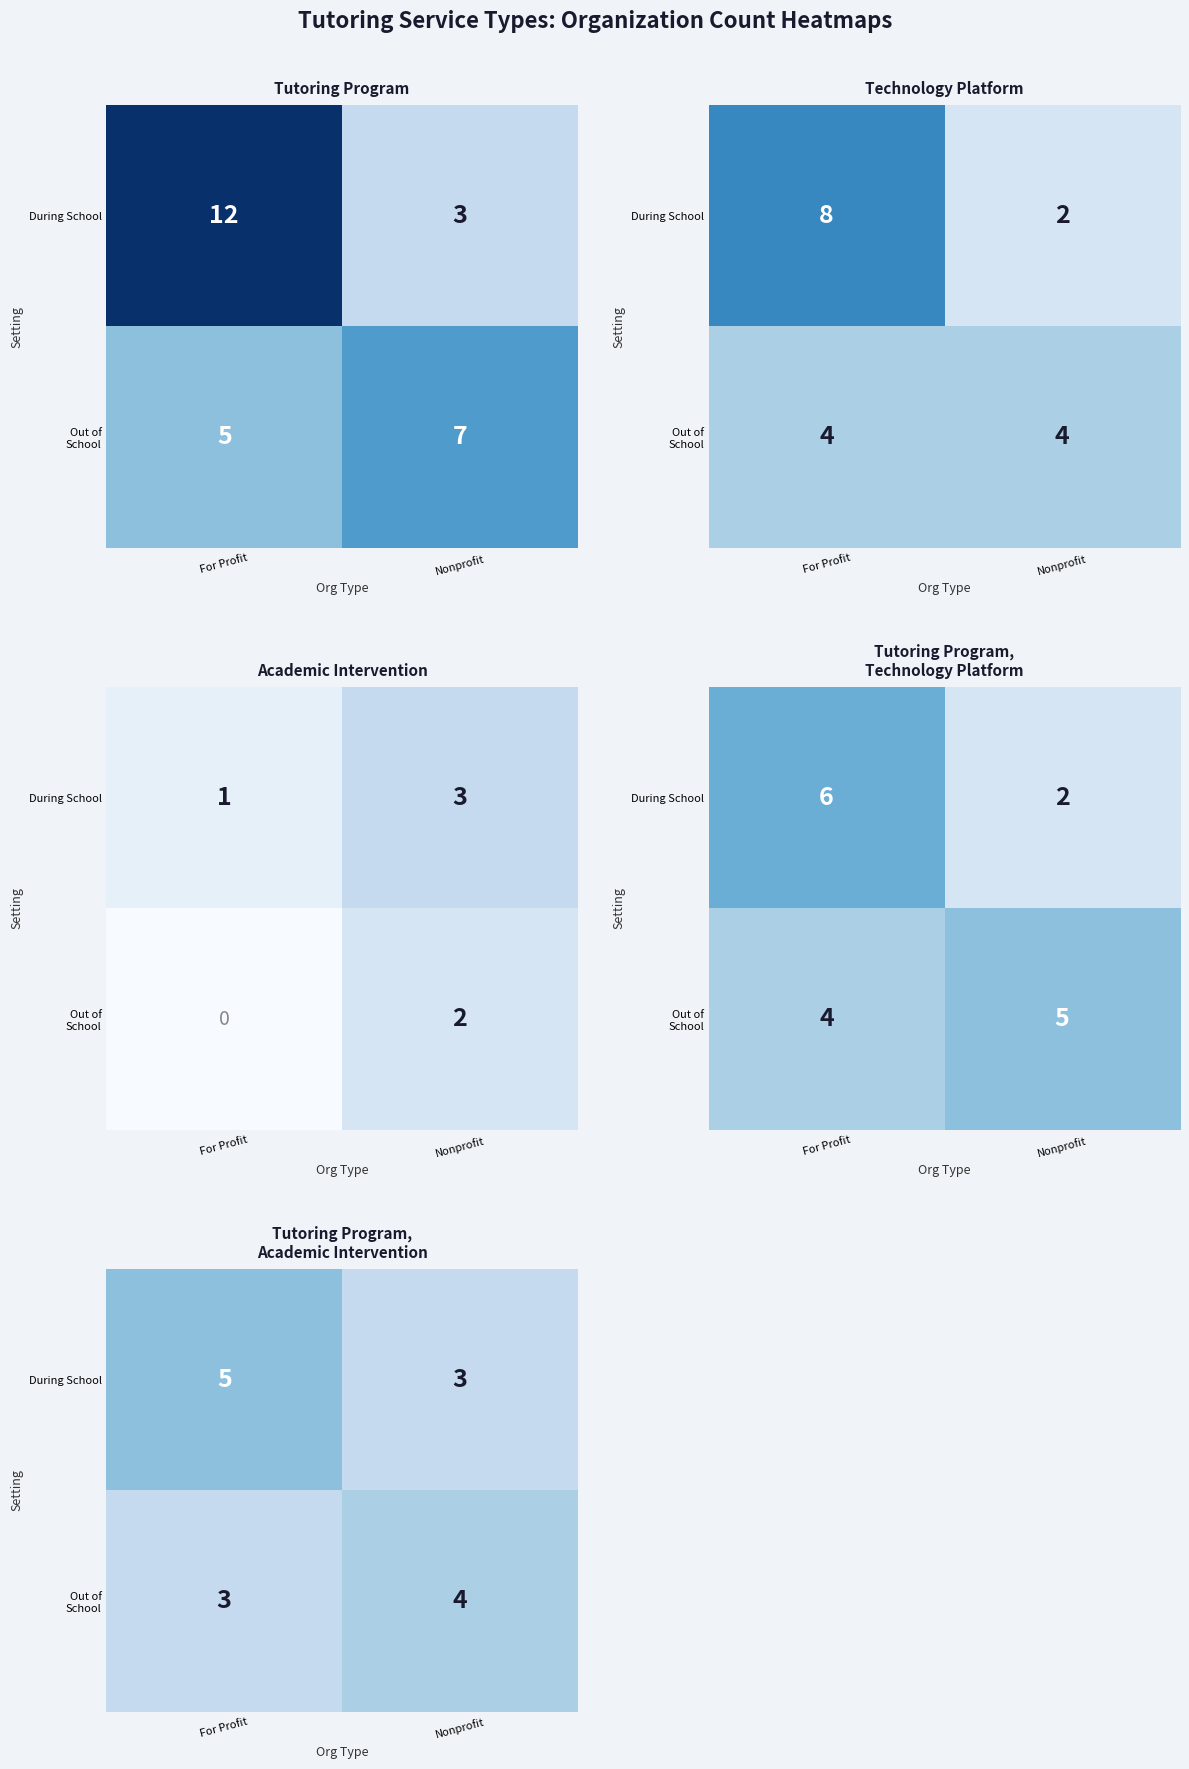

Is it true that Out of School equals 4 at For Profit?

False